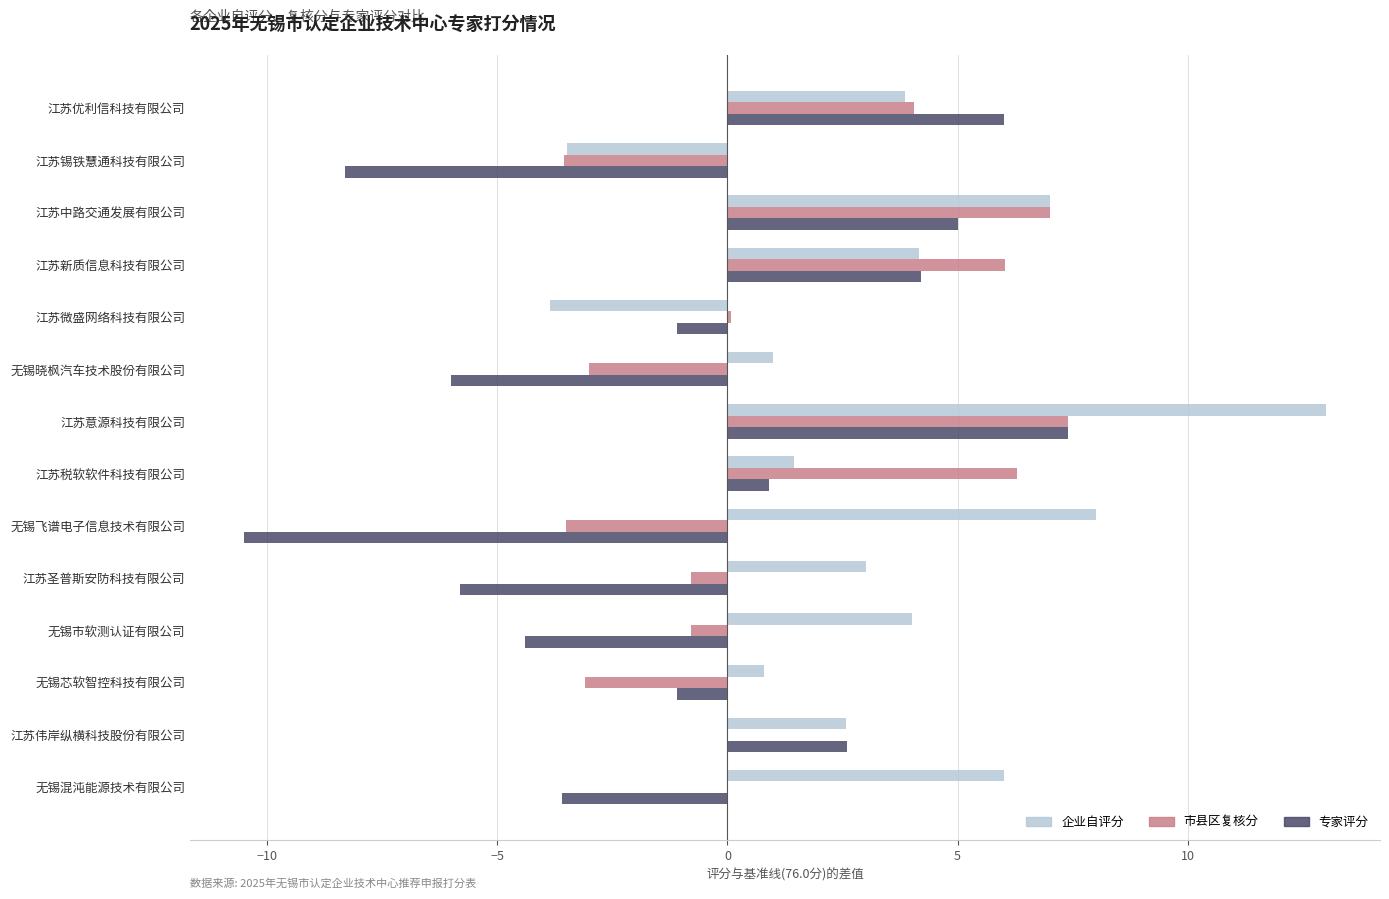

How many distinct data groups are displayed?

3